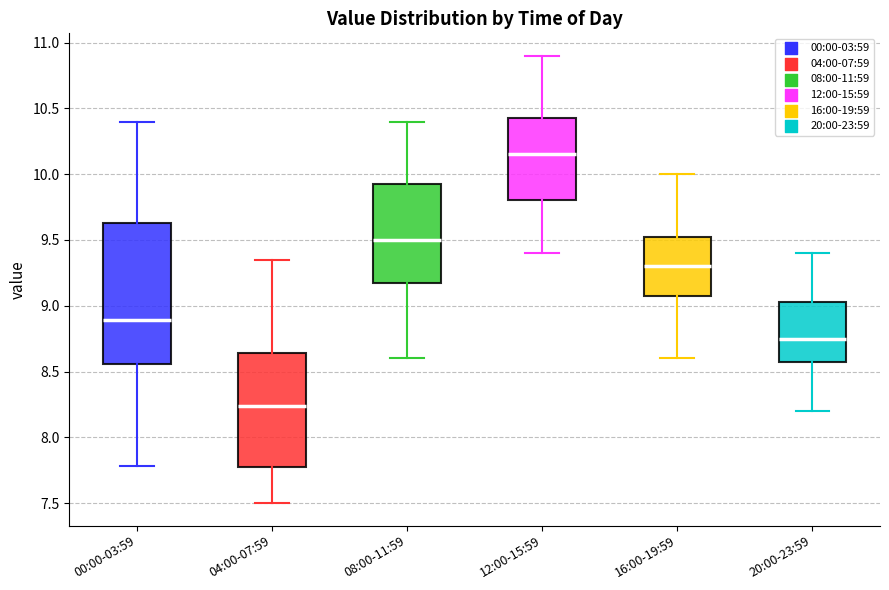

Which box has the highest median line?

12:00-15:59